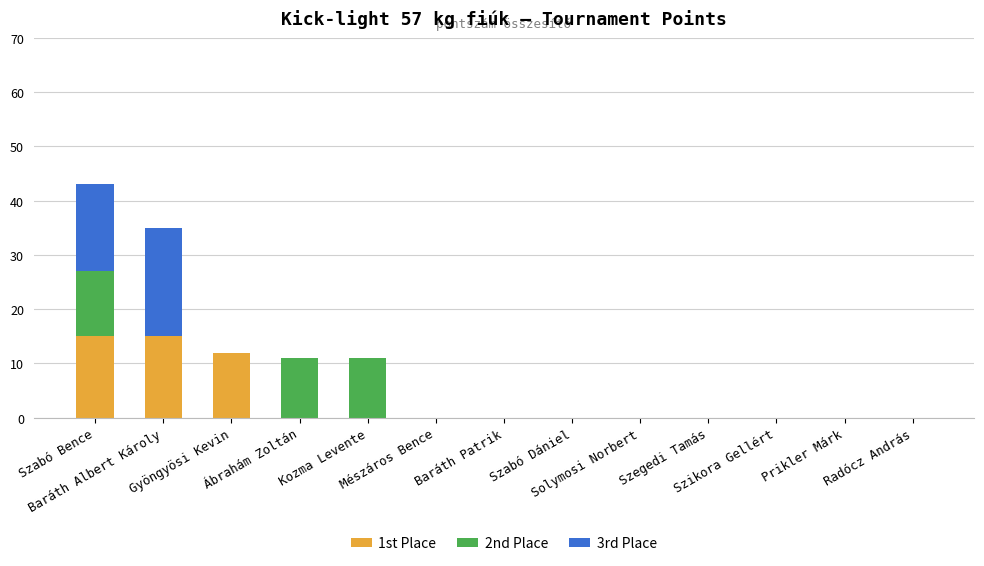

Rank the series by their average value, from highest to lowest.

1st Place, 3rd Place, 2nd Place